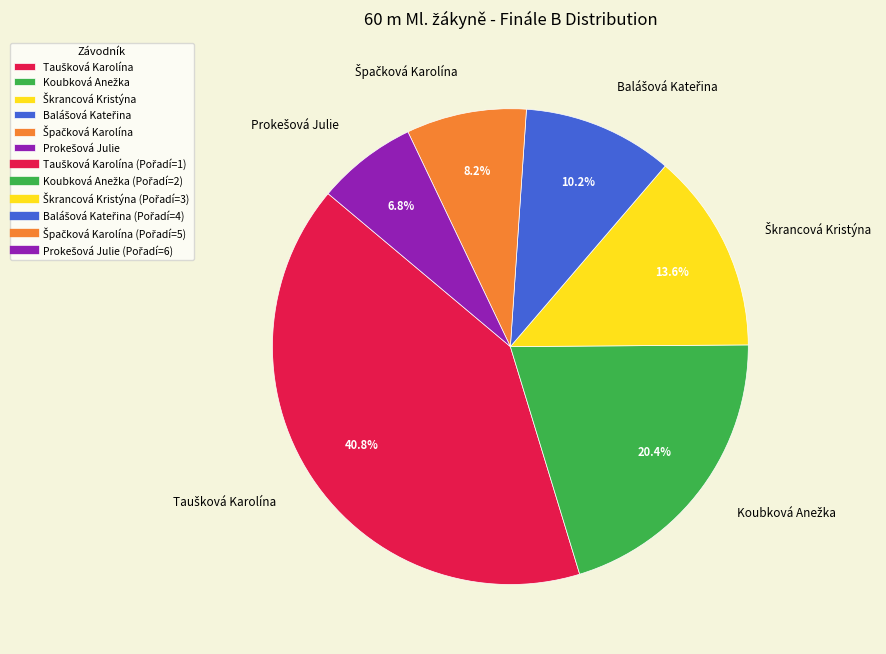

Does any single category account for the majority?

No